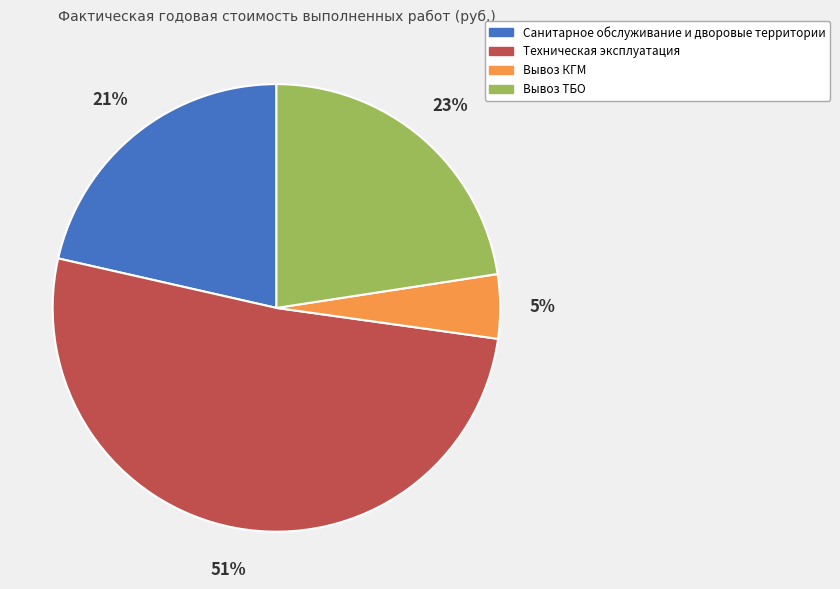

Rank the categories by value from lowest to highest.

Вывоз КГМ, Санитарное обслуживание и дворовые территории, Вывоз ТБО, Техническая эксплуатация